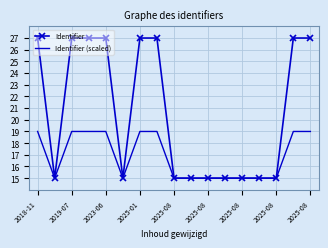

What is the minimum value shown in the chart?

15.0